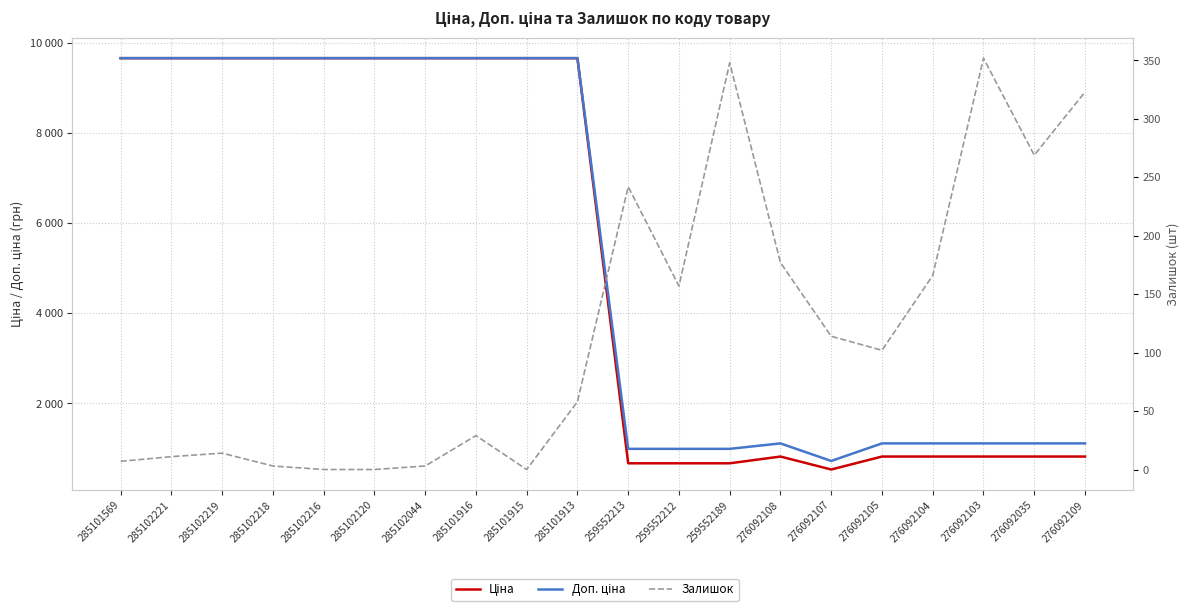

The Ціна series shows 2843.2 at 285102120. True or false?

False